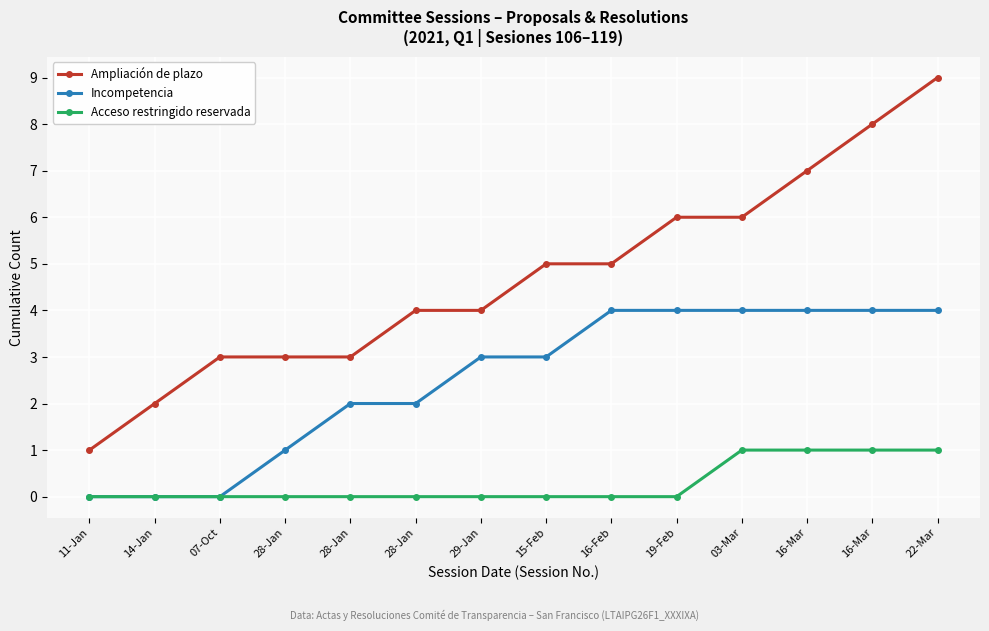

Does the chart have visible grid lines?

Yes